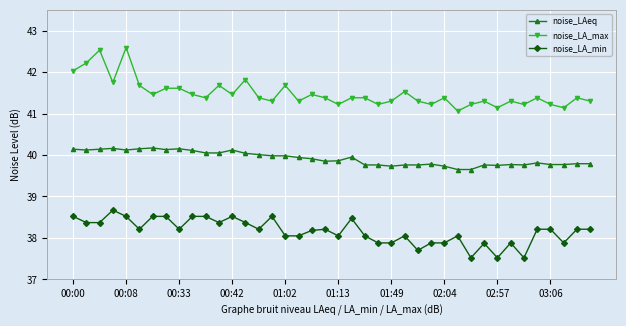

What is the difference between the maximum and minimum values in the noise_LA_max series?

1.5